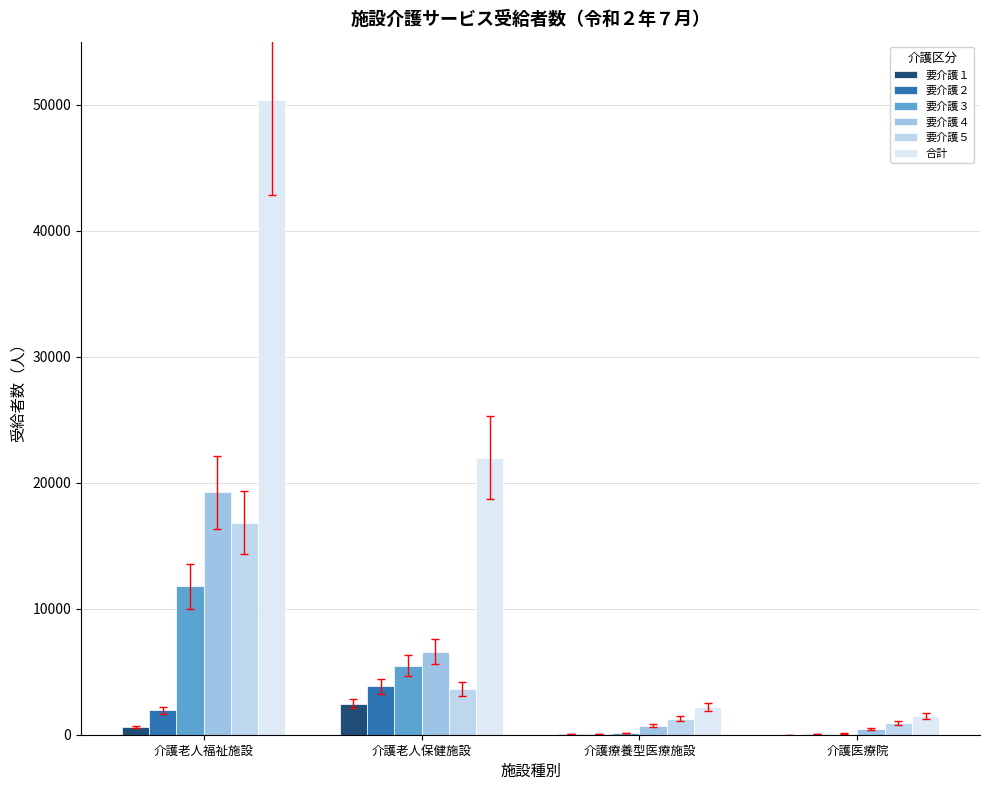

Rank the series by their maximum value, from lowest to highest.

要介護１, 要介護２, 要介護３, 要介護５, 要介護４, 合計